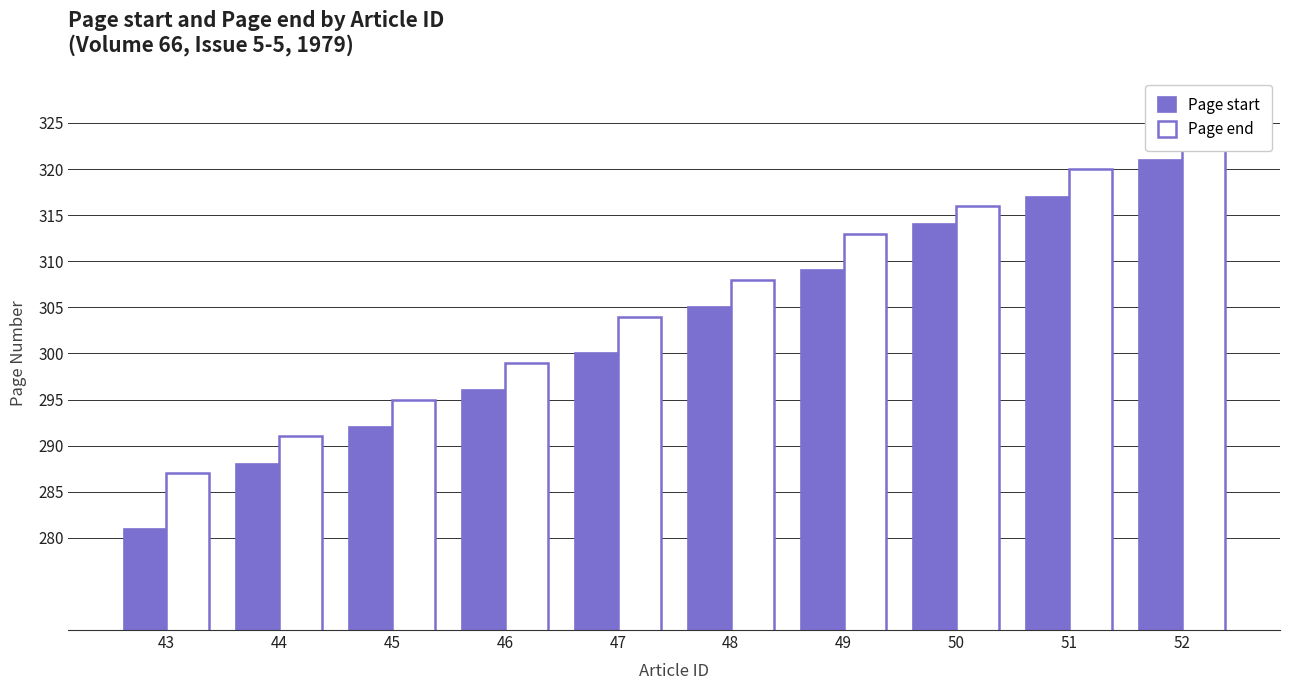

True or false: Page end has a value of 299 at 46.

True